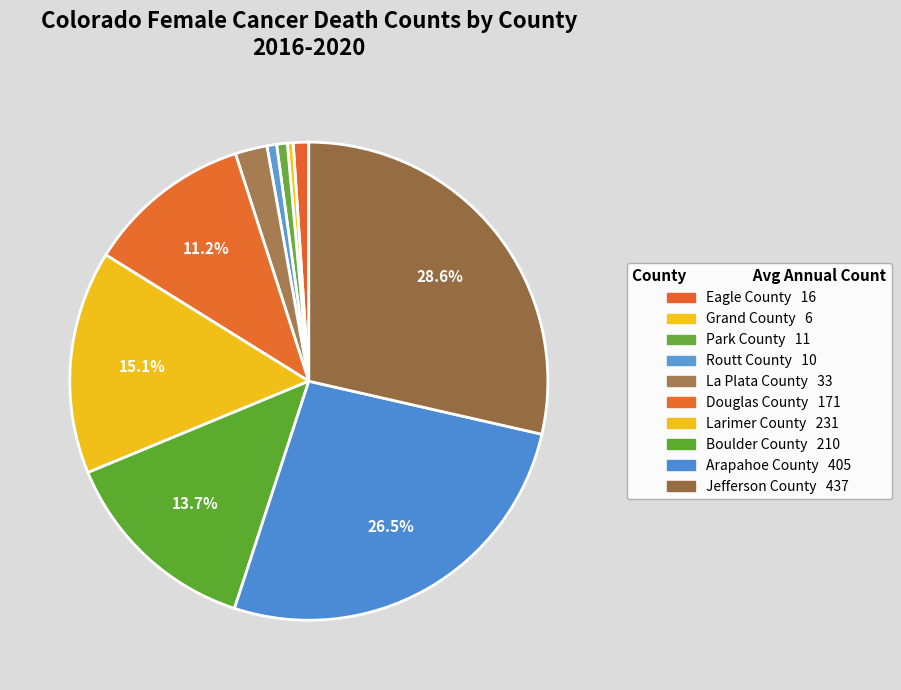

How many segments does this pie chart have?

10